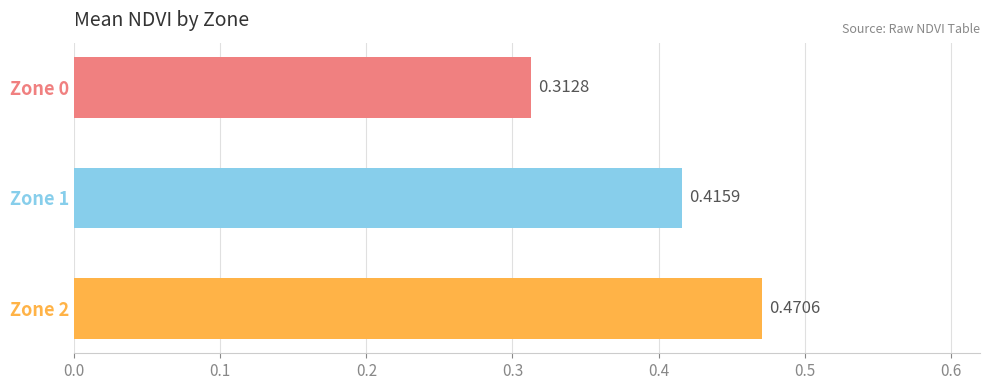

What is the change in value from Zone 0 to Zone 1?

+0.1